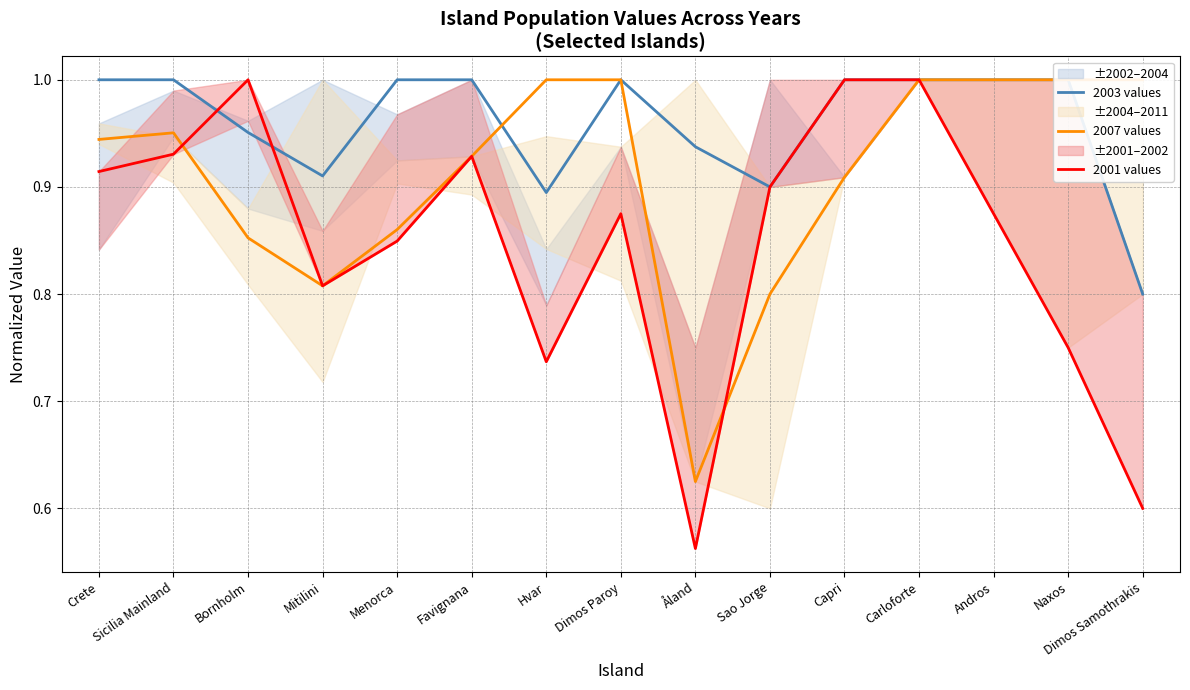

What is the difference between the maximum and second lowest values in the 2007 values series?

0.2